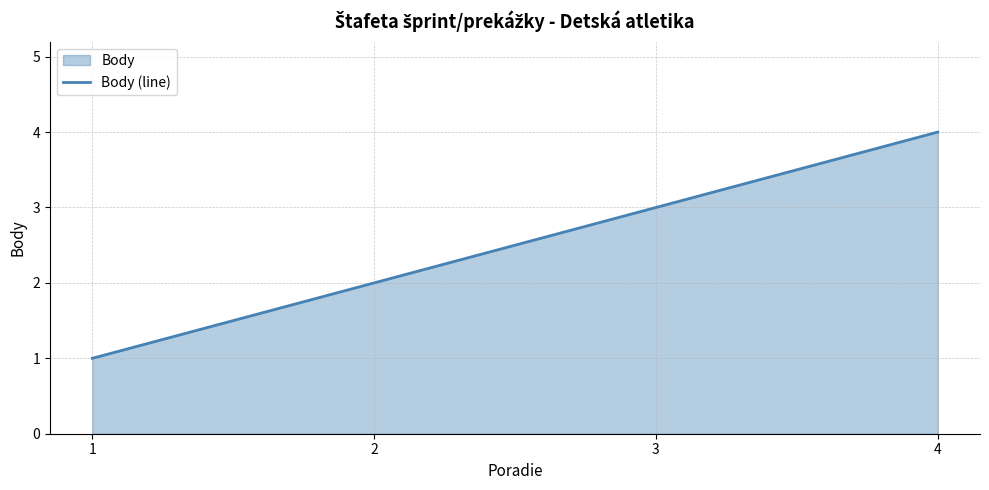

Reading left to right, transcribe all the data shown in this chart.

1=1	2=2	3=3	4=4